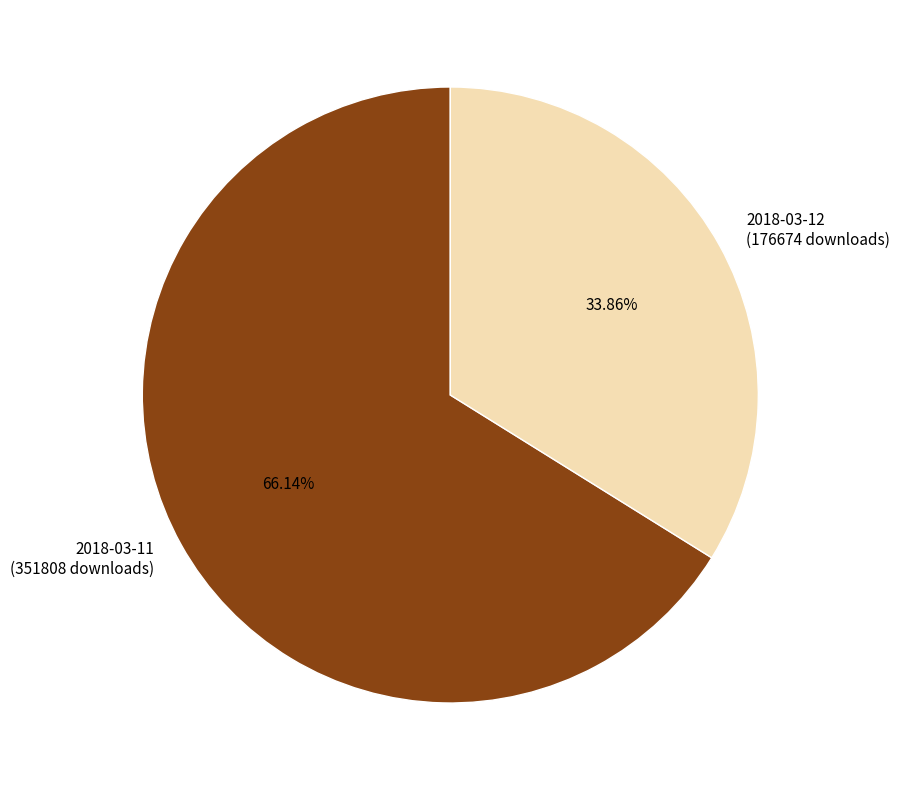

What is the total percentage of 2018-03-12 and 2018-03-11?

100.0%